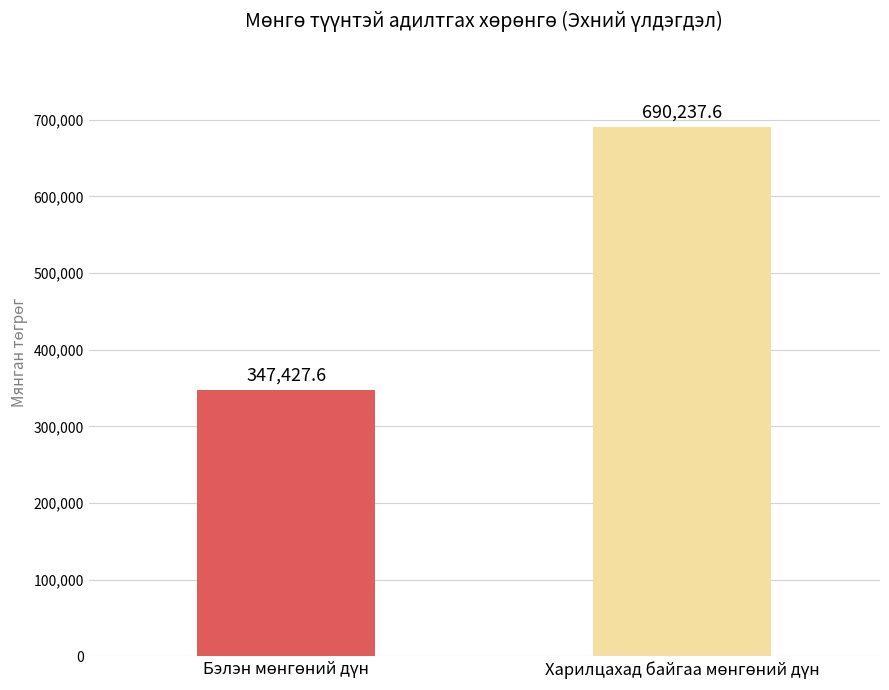

What is the greatest value displayed?

690237.6